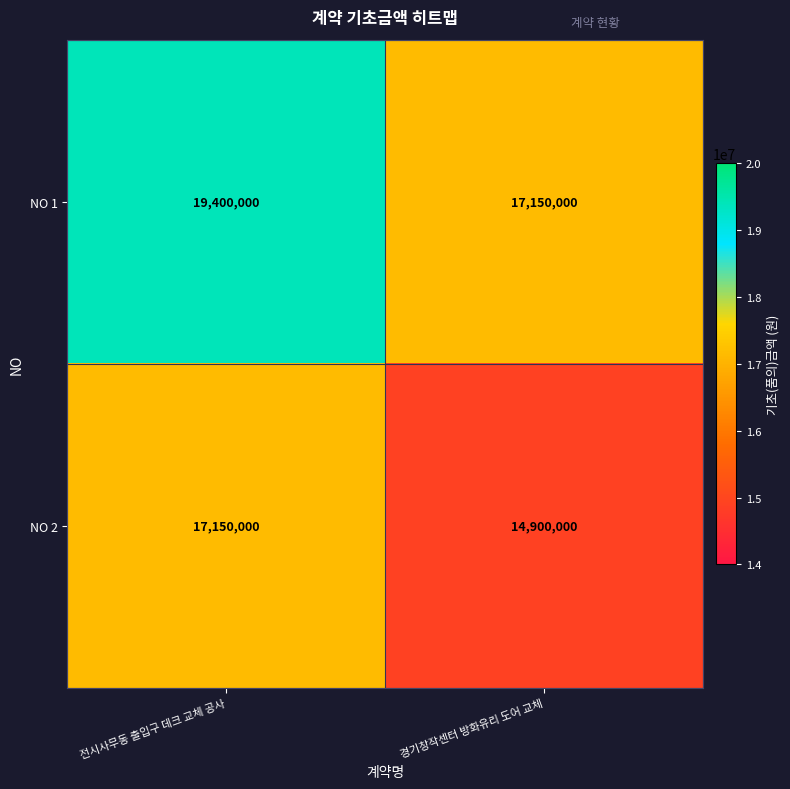

List the labels in order of NO 1 value, largest first.

전시사무동 출입구 데크 교체 공사, 경기창작센터 방화유리 도어 교체